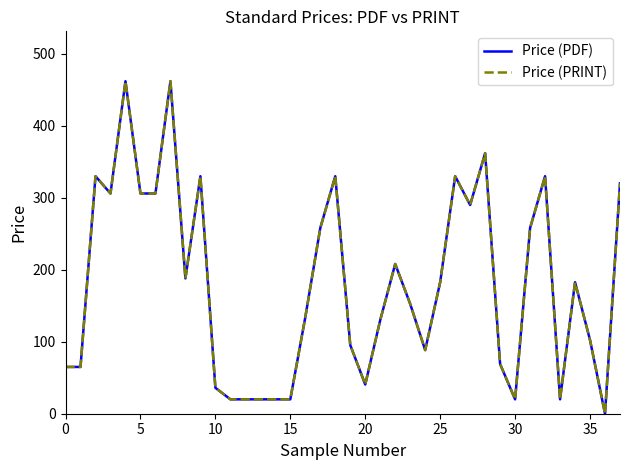

How many interior local peaks does the Price (PDF) series have?

10